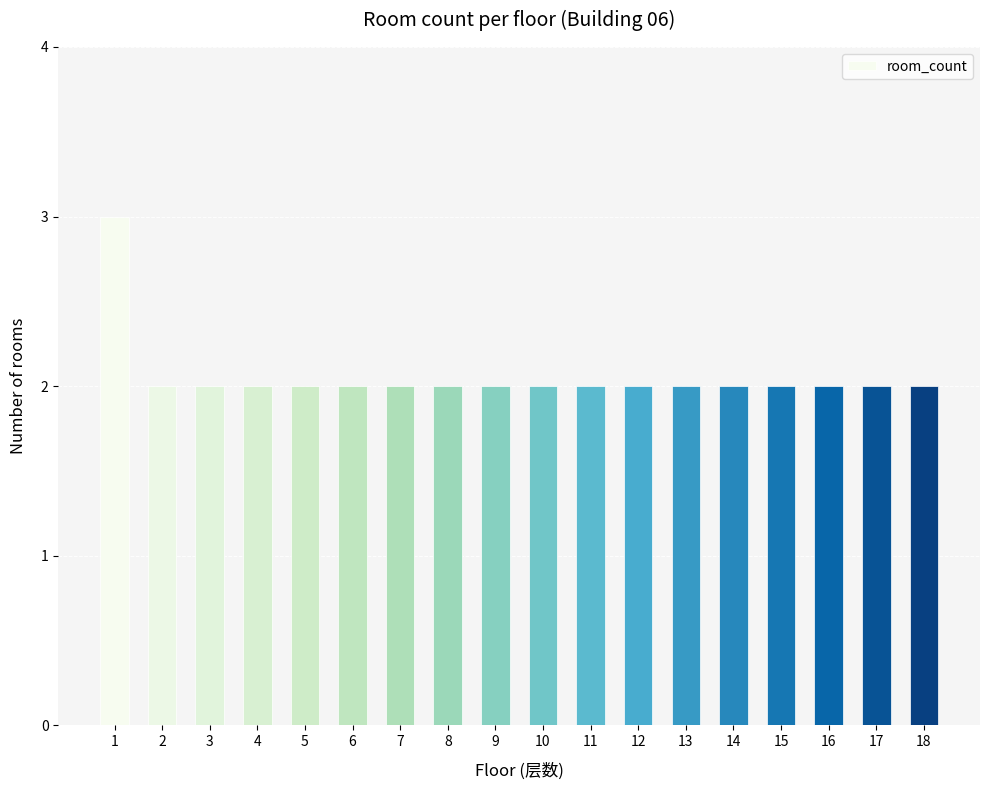

Read the value at 6.

2